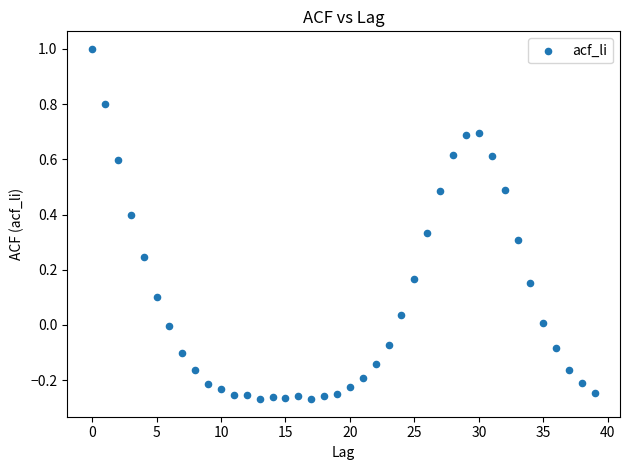

What is the range of Y values (max minus min)?

1.3